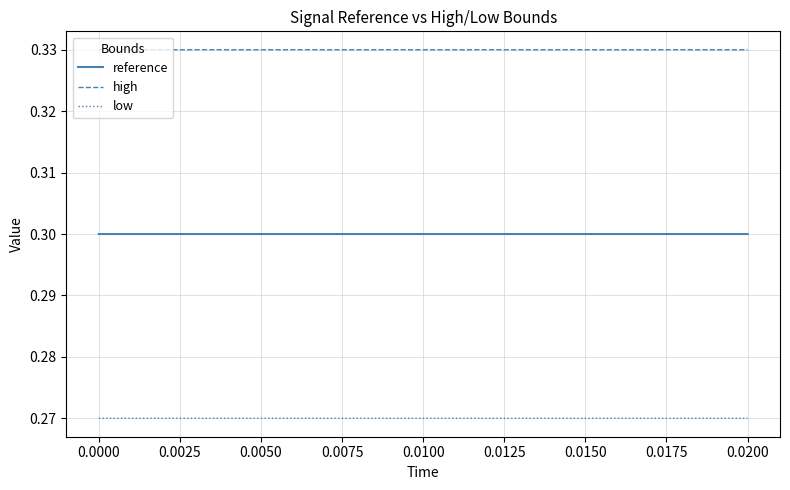

Which series has the largest total across all categories?

high